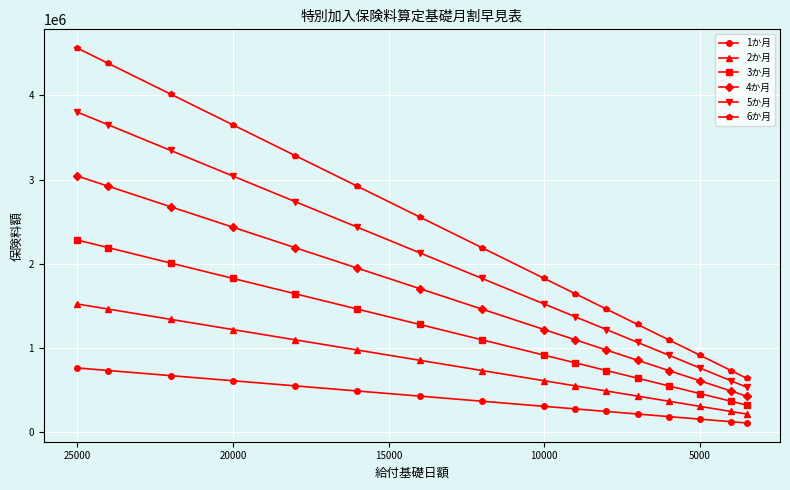

Rank the series by their maximum value, from lowest to highest.

1か月, 2か月, 3か月, 4か月, 5か月, 6か月